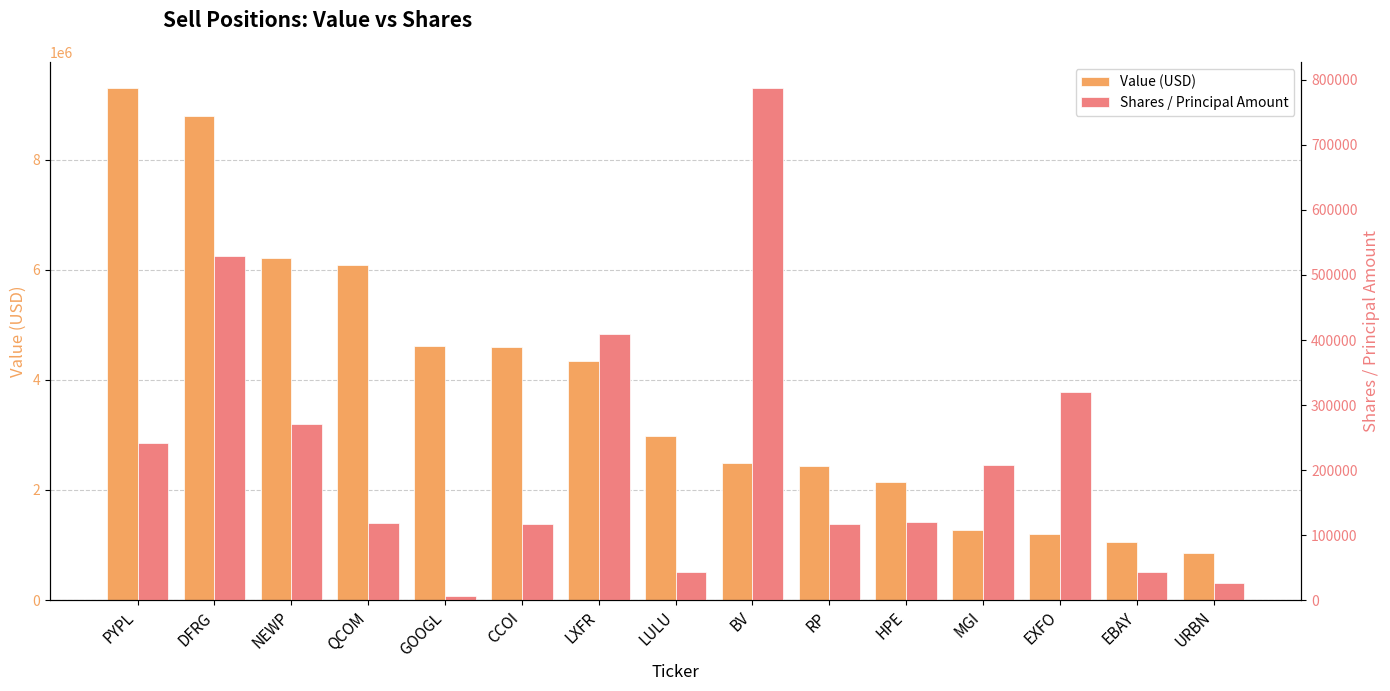

Reading right to left, list all the values displayed in this chart.

Value (USD): URBN=852000	EBAY=1048000	EXFO=1192000	MGI=1268000	HPE=2137000	RP=2443000	BV=2482000	LULU=2974000	LXFR=4339000	CCOI=4597000	GOOGL=4610000	QCOM=6082000	NEWP=6213000	DFRG=8786000	PYPL=9305000
Shares / Principal Amount: URBN=25734	EBAY=43921	EXFO=320375	MGI=207186	HPE=120550	RP=117204	BV=787920	LULU=43916	LXFR=408938	CCOI=117769	GOOGL=6043	QCOM=118921	NEWP=270152	DFRG=529945	PYPL=241054